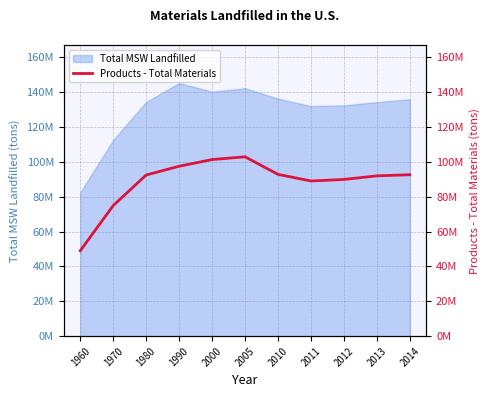

What is the change in value from 2011 to 2013?

+2950000